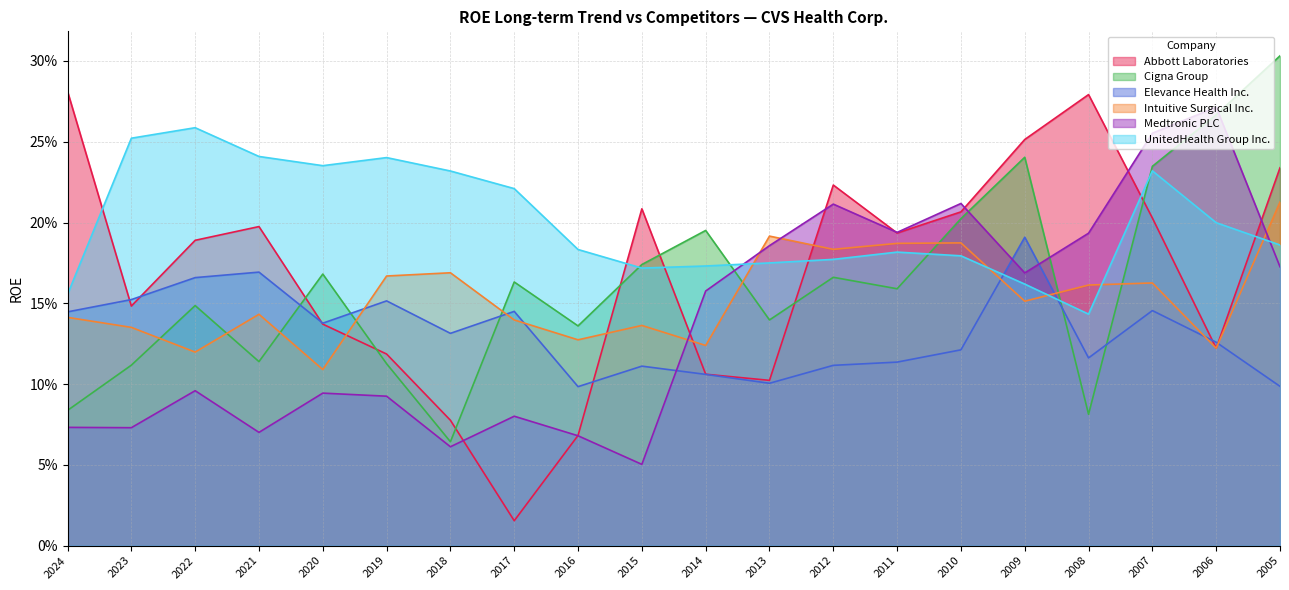

What is the maximum value for Abbott Laboratories?

0.3